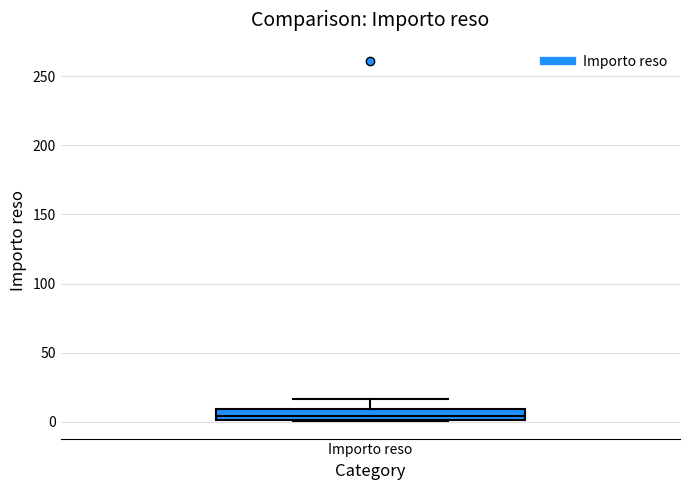

Read this box plot against the y-axis: the position of the median line, the range covered by the box, and the ends of both whiskers. The values are not printed on the chart, so give them approximately, as read against the axis.

median 5, box 0 to 10, whiskers 0 to 15